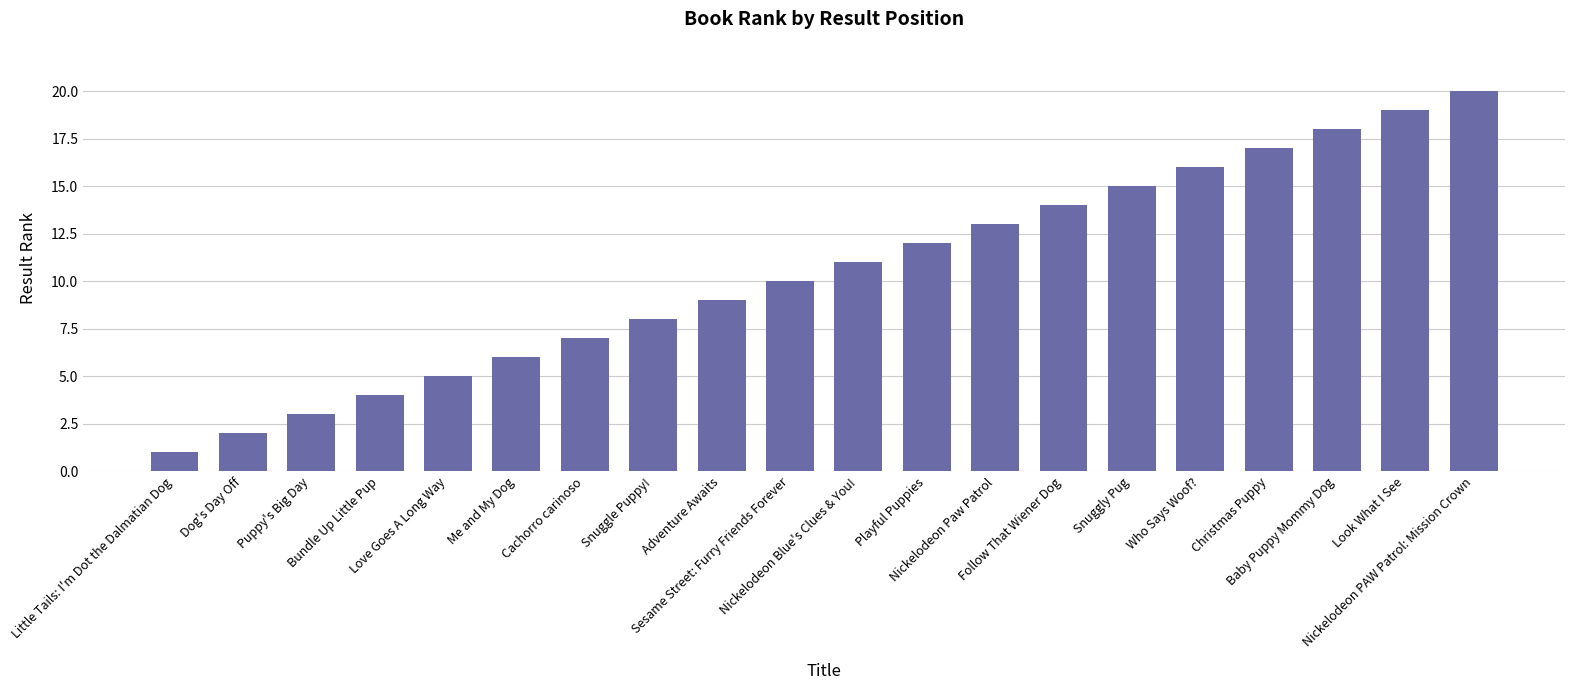

Approximately how many times larger is the value at Nickelodeon Blue's Clues & You! compared to Look What I See?

0.6